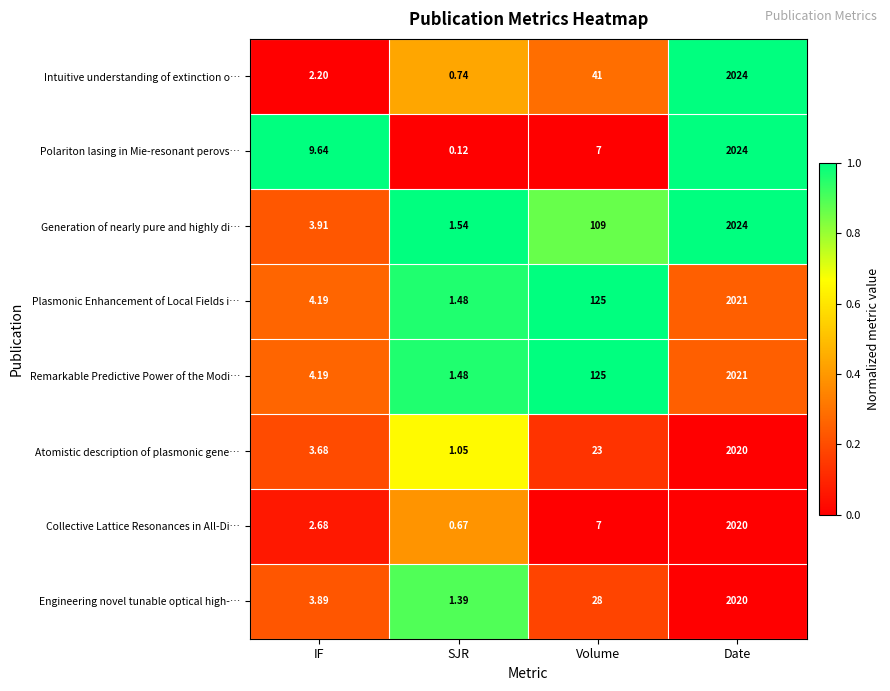

Which series has the largest range (max minus min)?

Polariton lasing in Mie-resonant perovs…